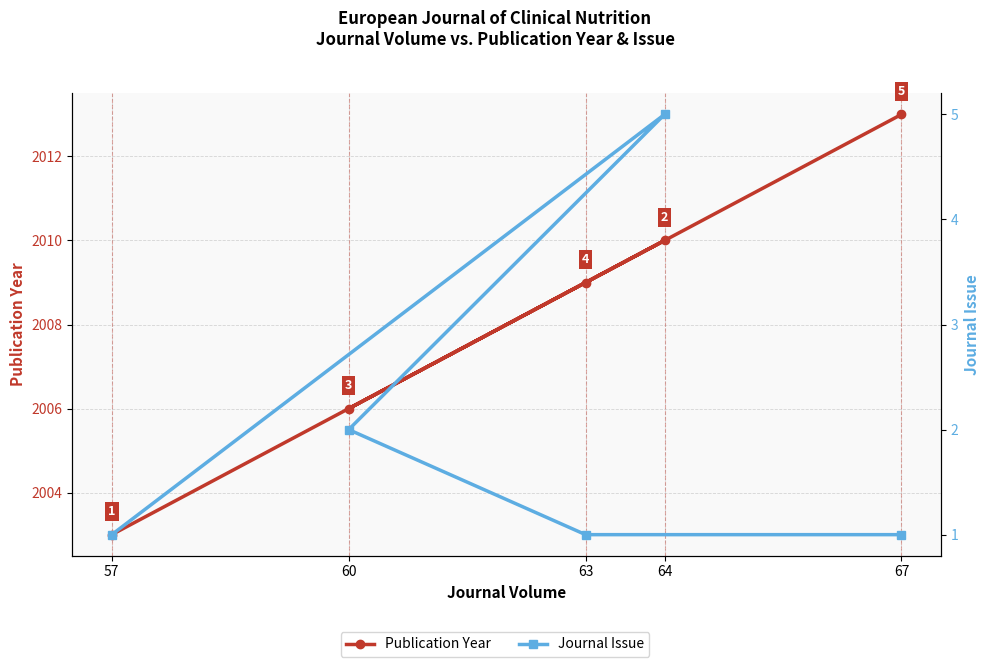

True or false: Publication Year has more than 2 interior local peaks.

False